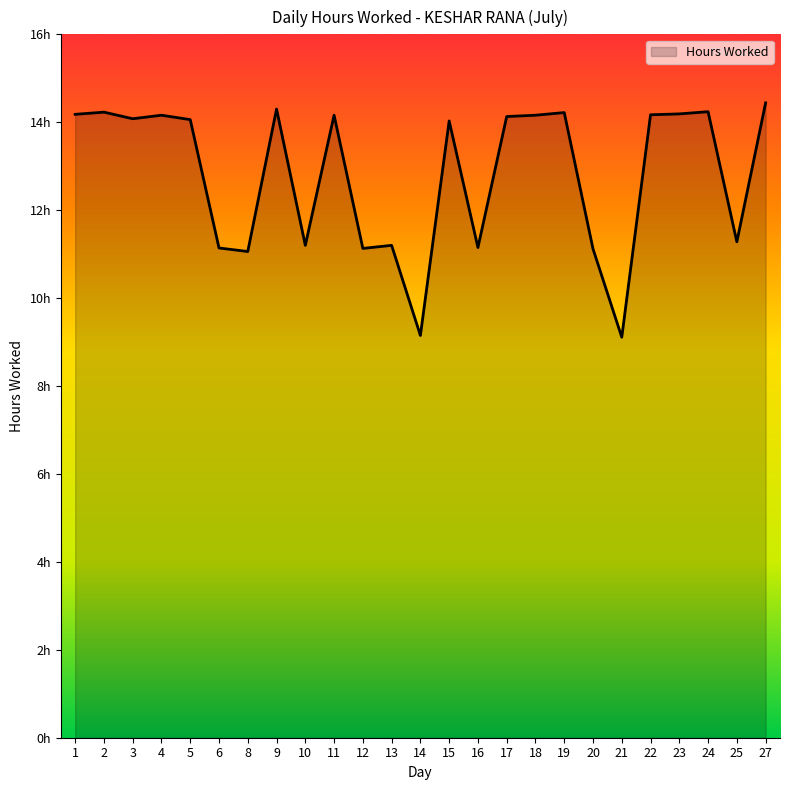

Is it true that the value at 22 is 8.2?

False